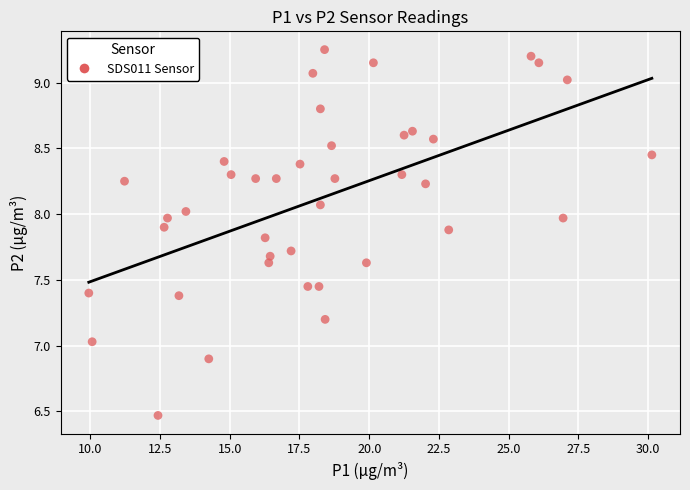

What is the range of X values (max minus min)?

20.2